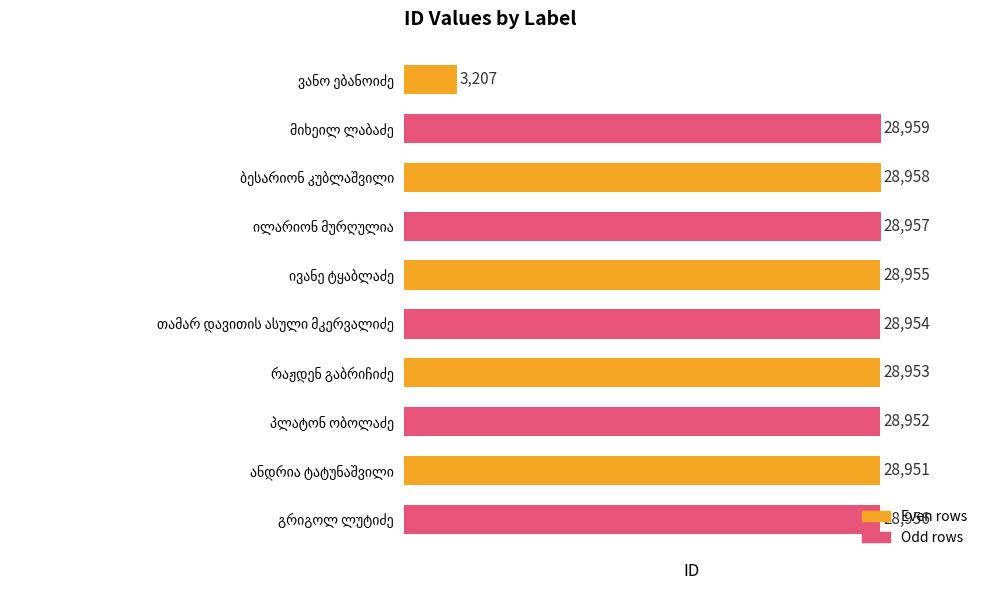

What is the average value?

26380